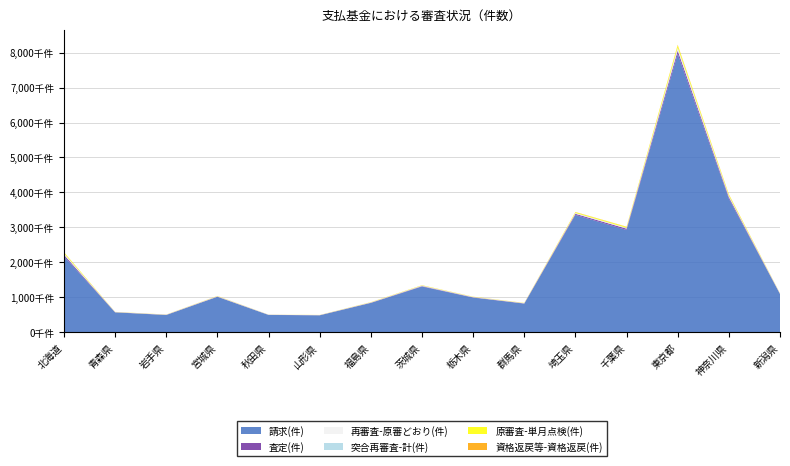

Reading left to right, list all the values displayed in this chart.

請求(件): 2171129	565647	490794	1010783	492635	481732	835754	1305539	988933	816186	3355932	2925739	7969152	3821768	1091484
査定(件): 44649	4688	4344	7301	2417	3270	7287	12107	8441	6901	32311	37211	92615	45459	5981
再審査-原審どおり(件): 27771	3707	4323	7671	3082	2747	6447	9887	8105	5283	17192	16461	61983	23659	5902
突合再審査-計(件): 10175	1524	1091	2789	1254	876	2192	4969	2287	1899	6399	7099	20344	15372	2272
原審査-単月点検(件): 31451	3386	3269	5398	1733	2483	5866	8161	6262	5284	22744	27940	69417	34544	4614
資格返戻等-資格返戻(件): 3519	1044	1024	2341	797	1243	1634	2697	1605	2120	5569	4731	12385	8452	1488